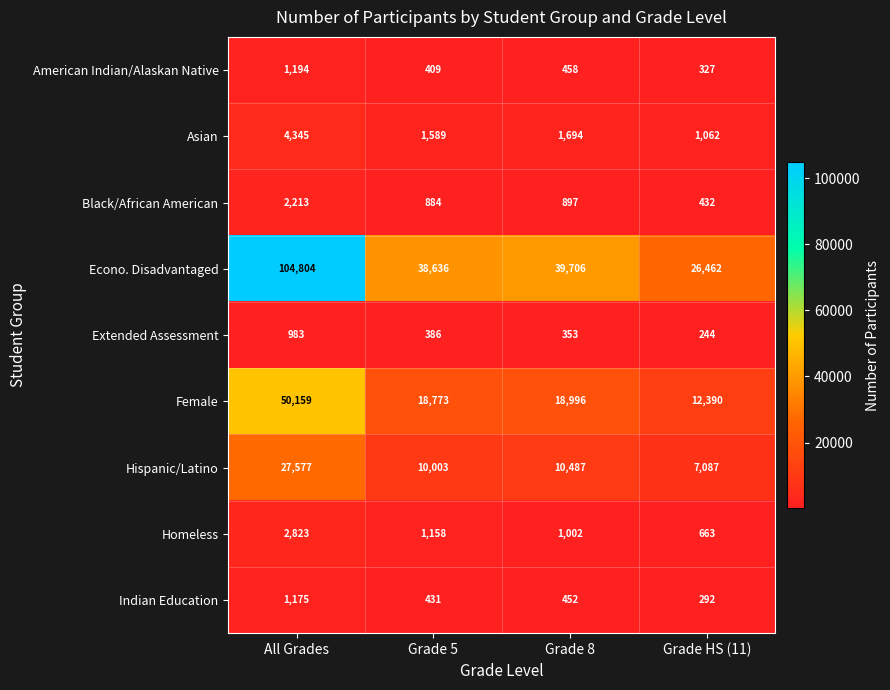

What is the total value across all series at Grade 8?

74045